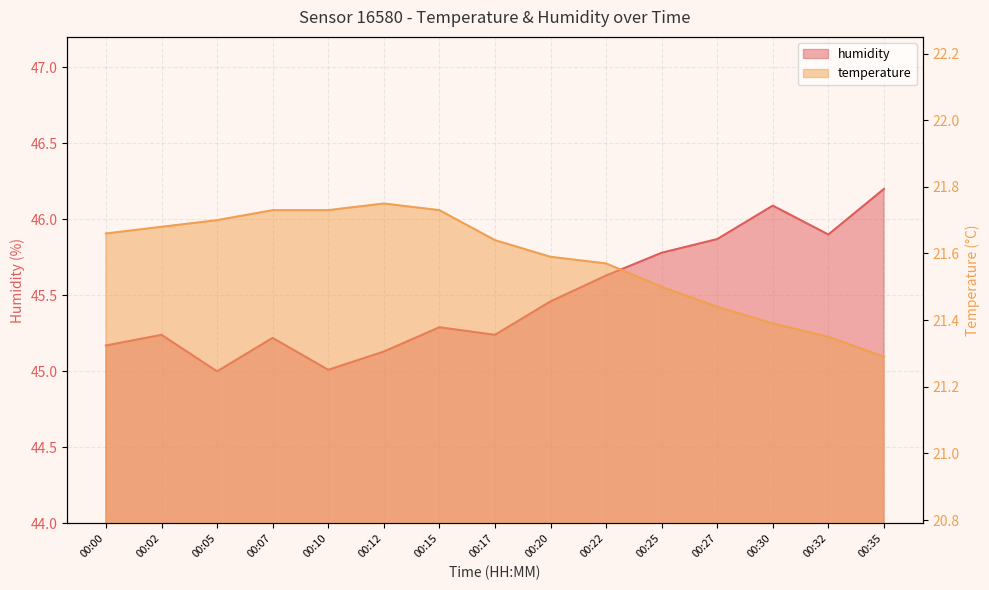

Rank the series at 00:12 from highest to lowest value.

humidity, temperature